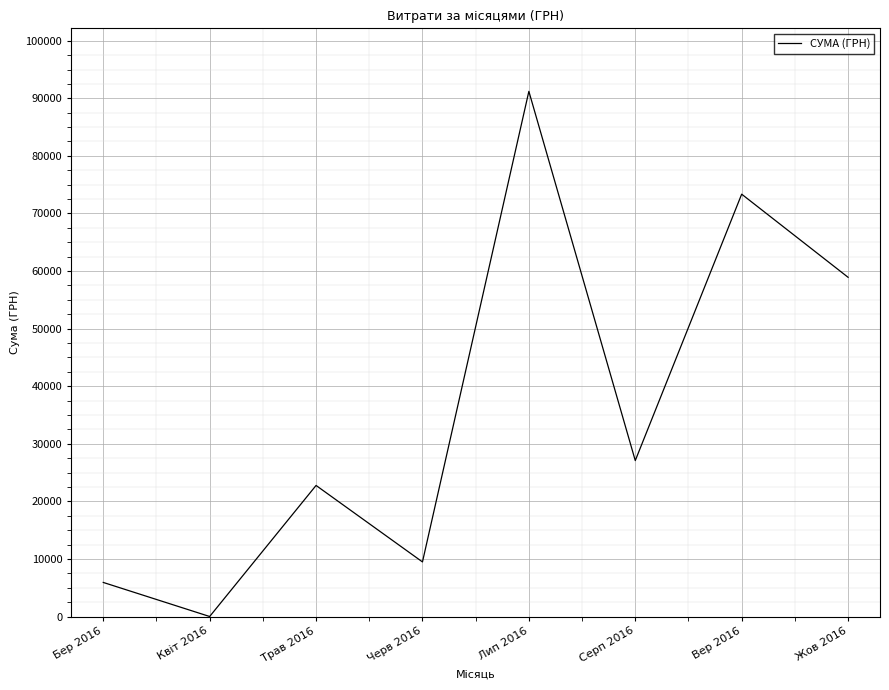

The value at Серп 2016 is 45375.6. True or false?

False